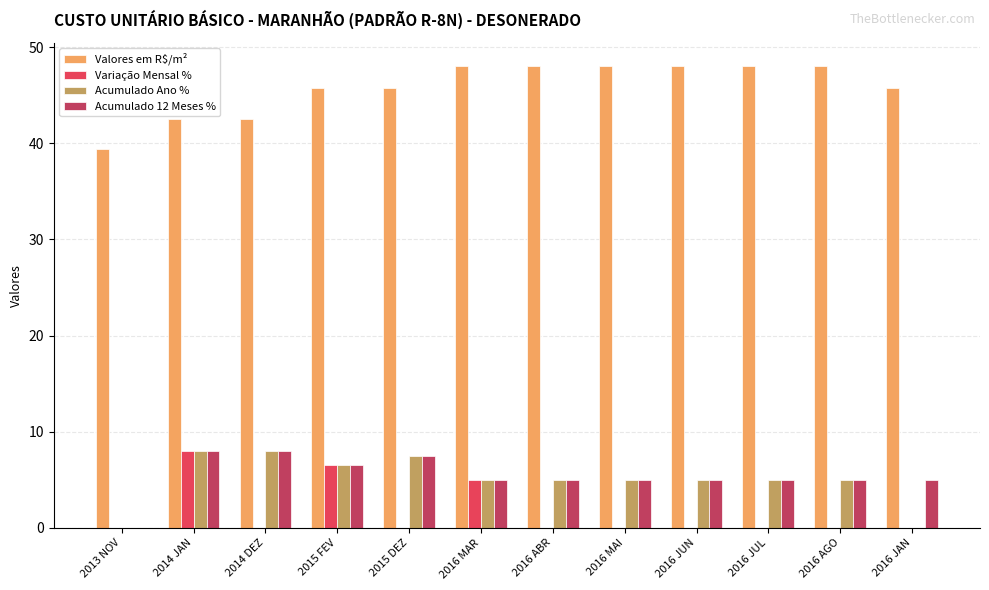

Which series has the largest total across all categories?

Valores em R$/m²